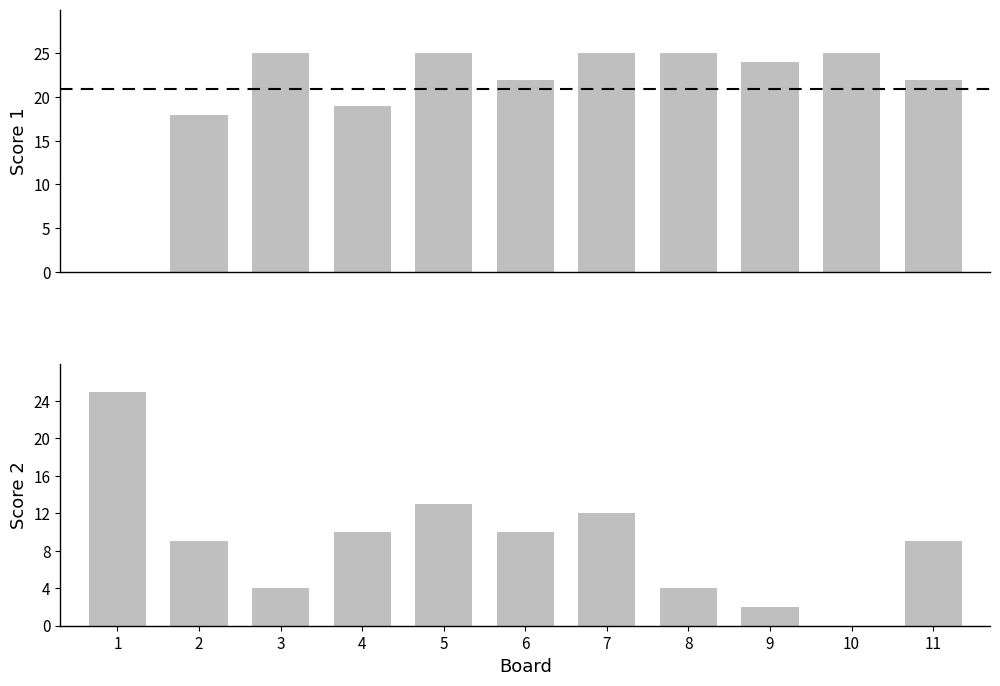

Are the bars horizontal?

No